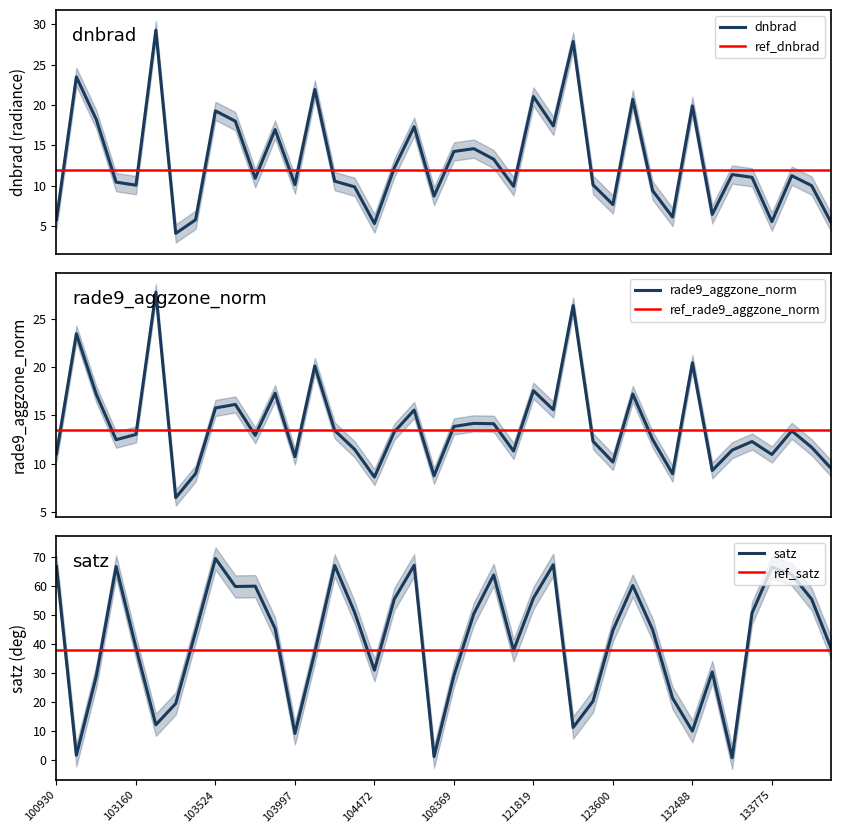

What is the minimum value for dnbrad?

4.1